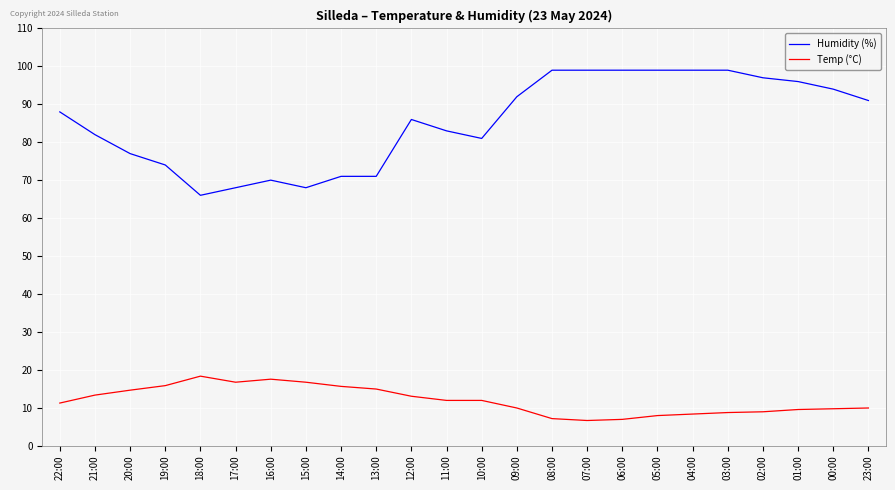

At how many categories does at least one series exceed 53?

24